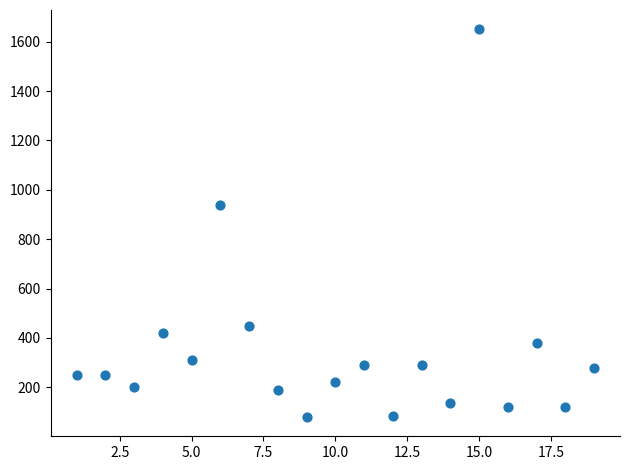

What Y value in the scatter plot is closest to 865?

940